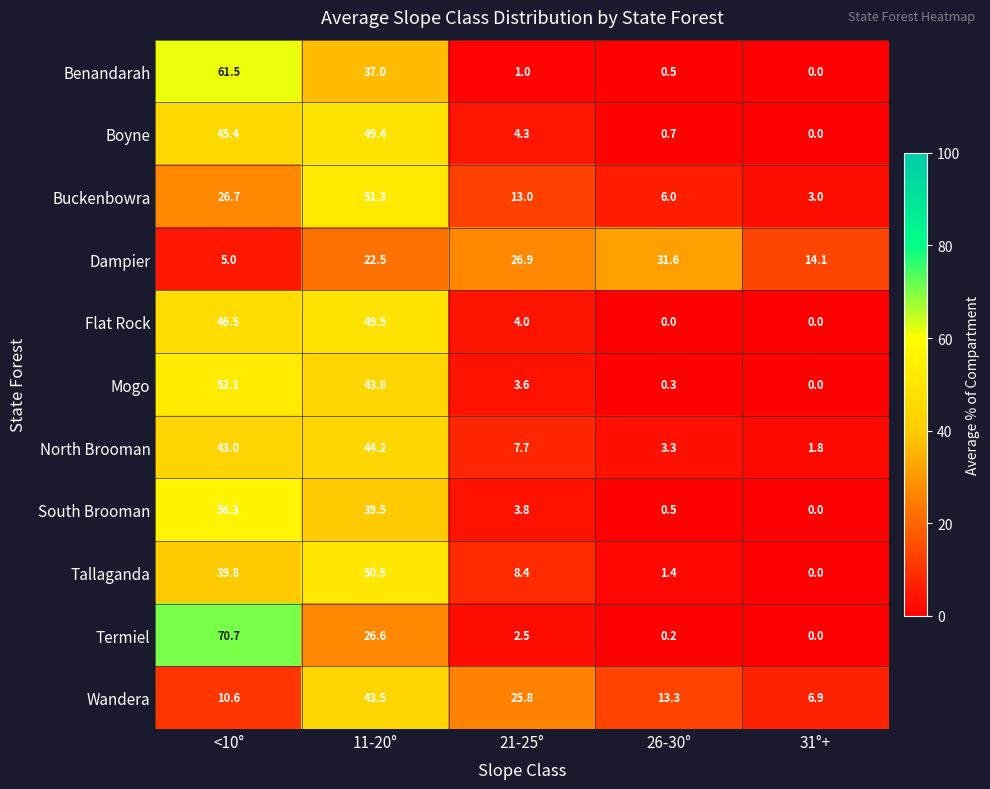

At which label does South Brooman first exceed 3?

<10°